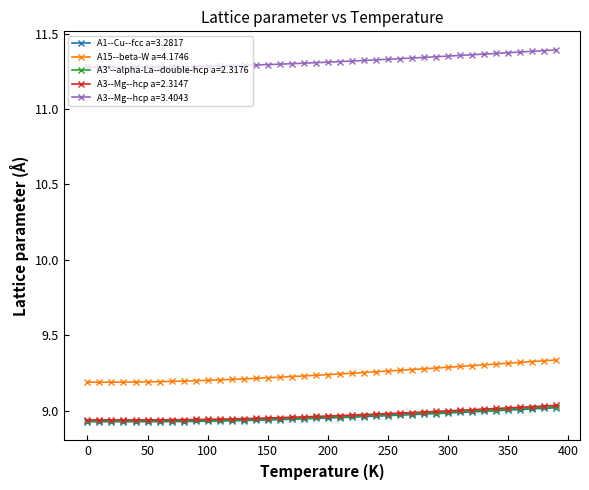

Count the number of categories in the chart.

40